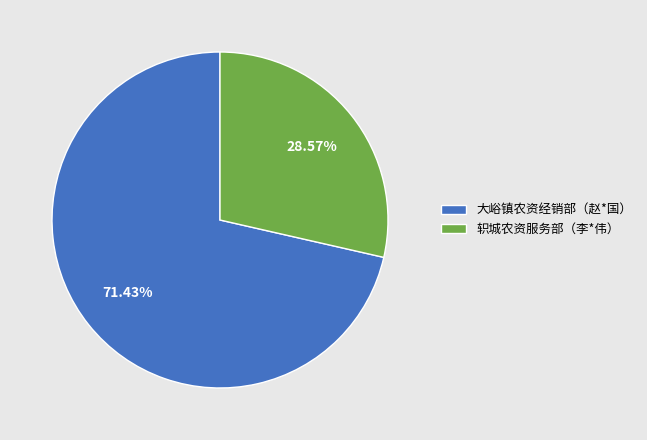

Do 轵城农资服务部（李*伟） and 大峪镇农资经销部（赵*国） together represent more than half of the pie?

Yes